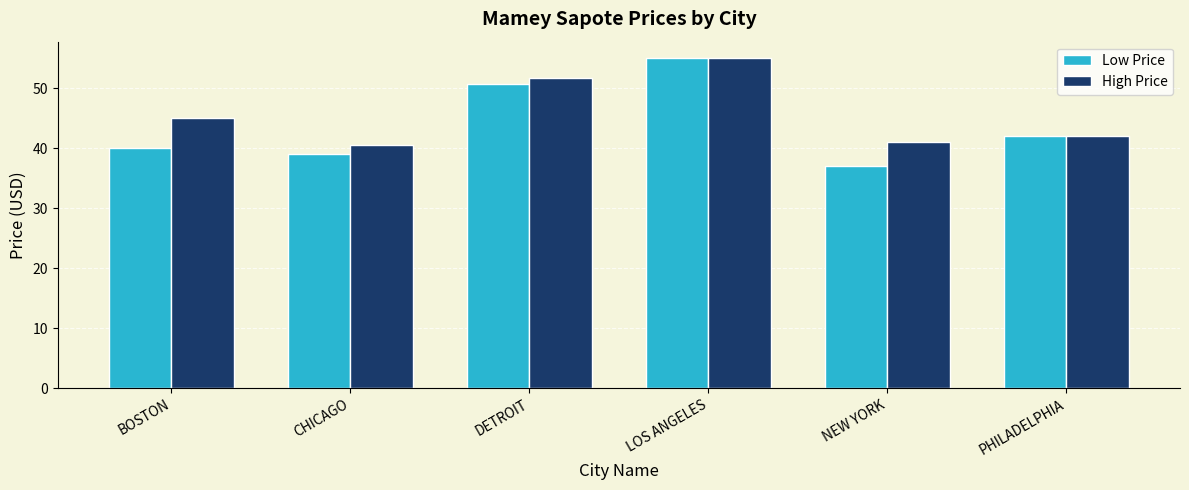

How many data points does each series have?

6